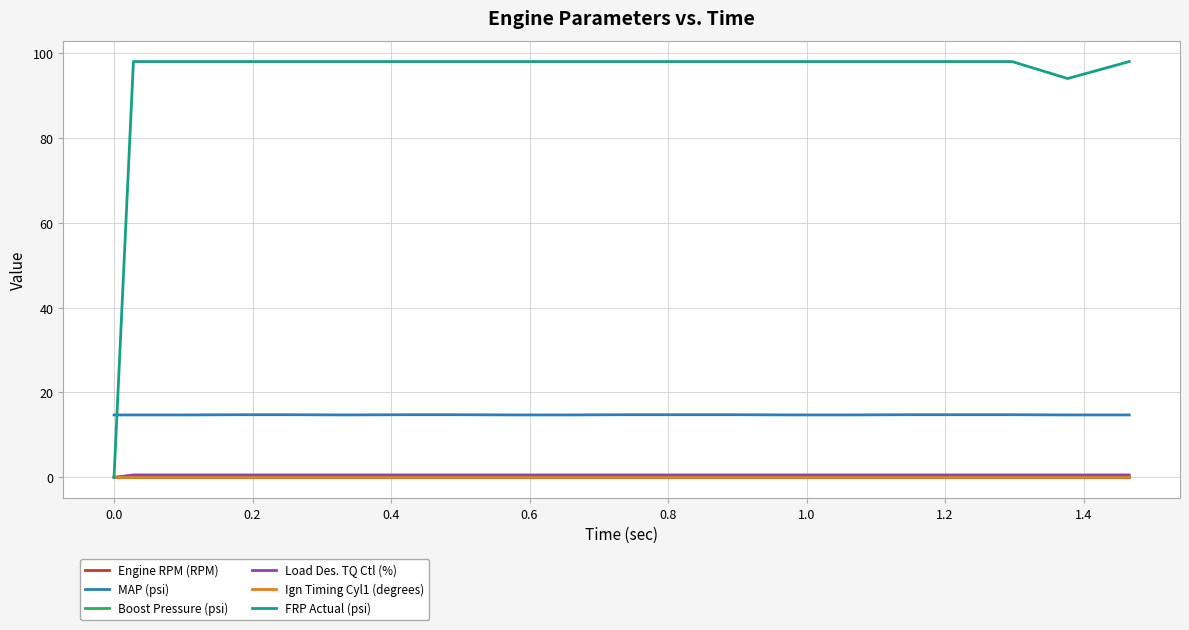

Is this an area chart (filled region under the line)?

No